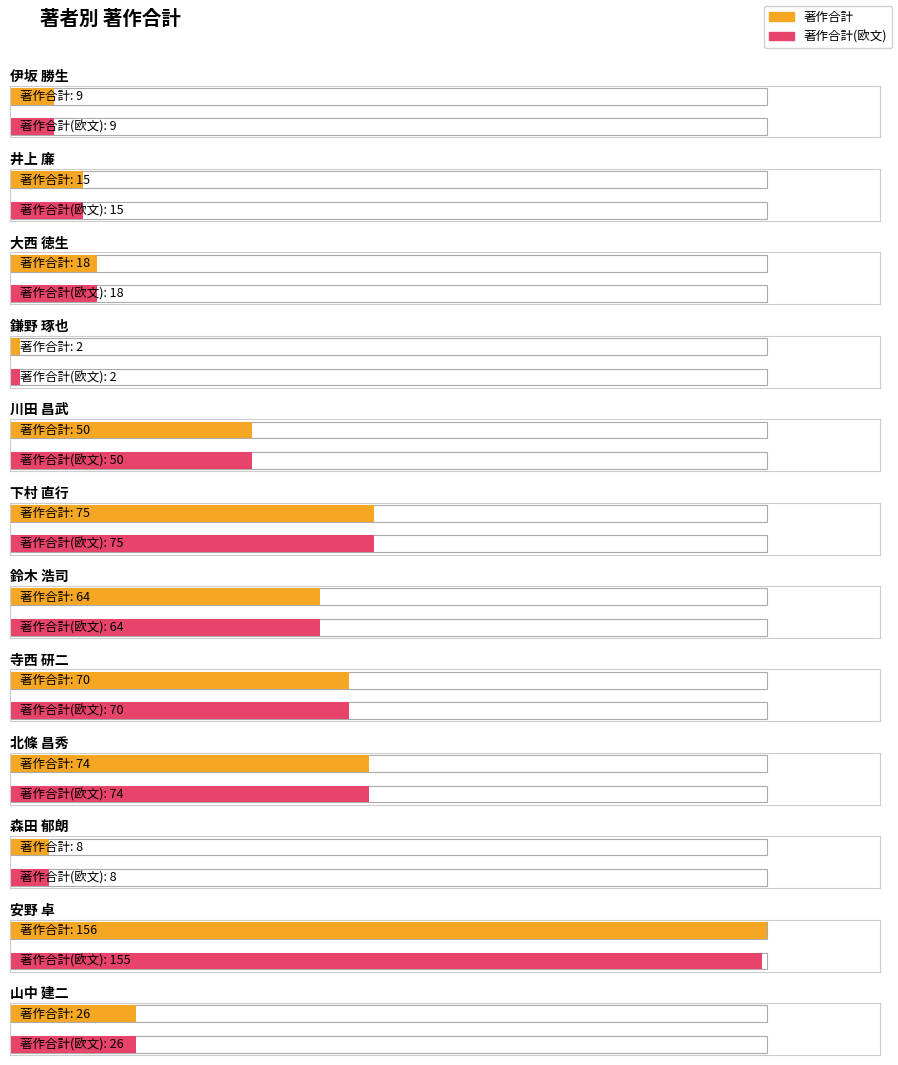

At 伊坂 勝生, list the series in order from largest to smallest.

著作合計, 著作合計(欧文)